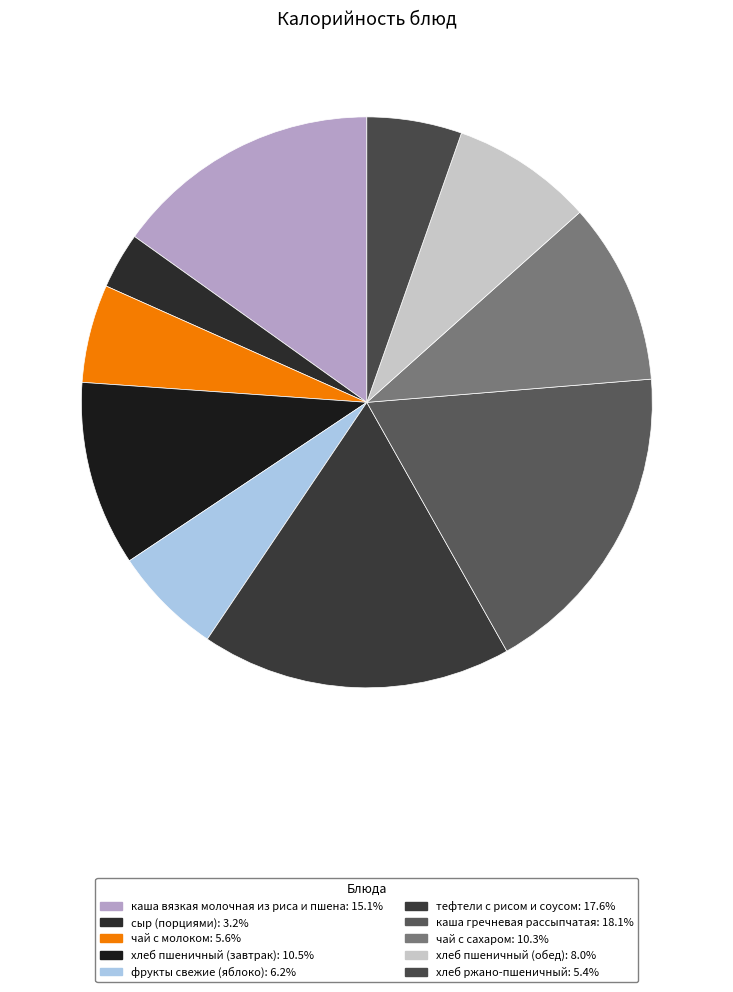

Is it true that хлеб пшеничный (завтрак) is 10% of the pie?

True